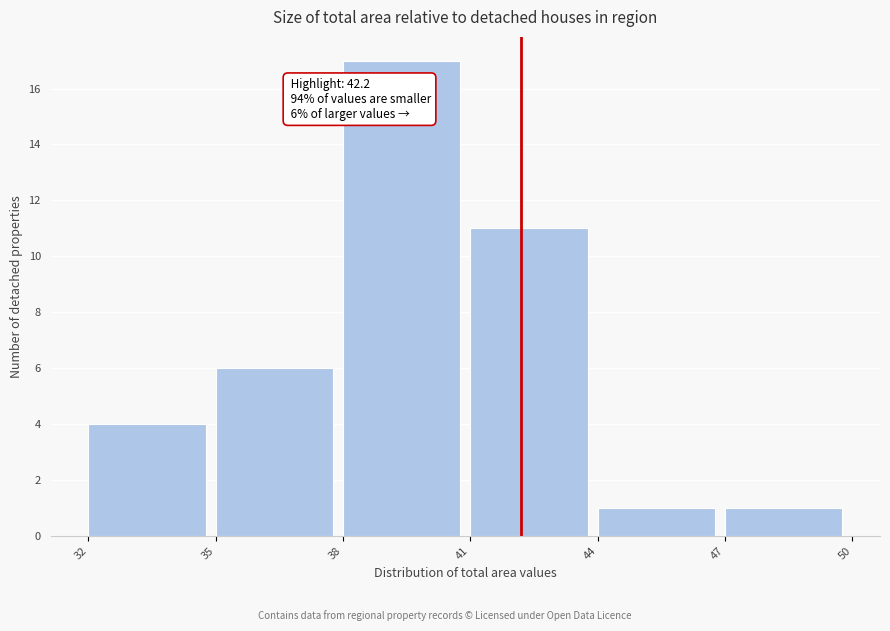

Which range on the x-axis has the tallest bar?

38 to 41